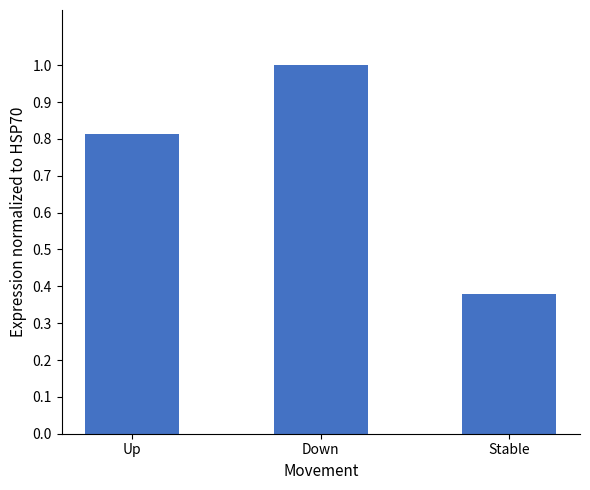

Is it true that the value at Down is 1.0?

True